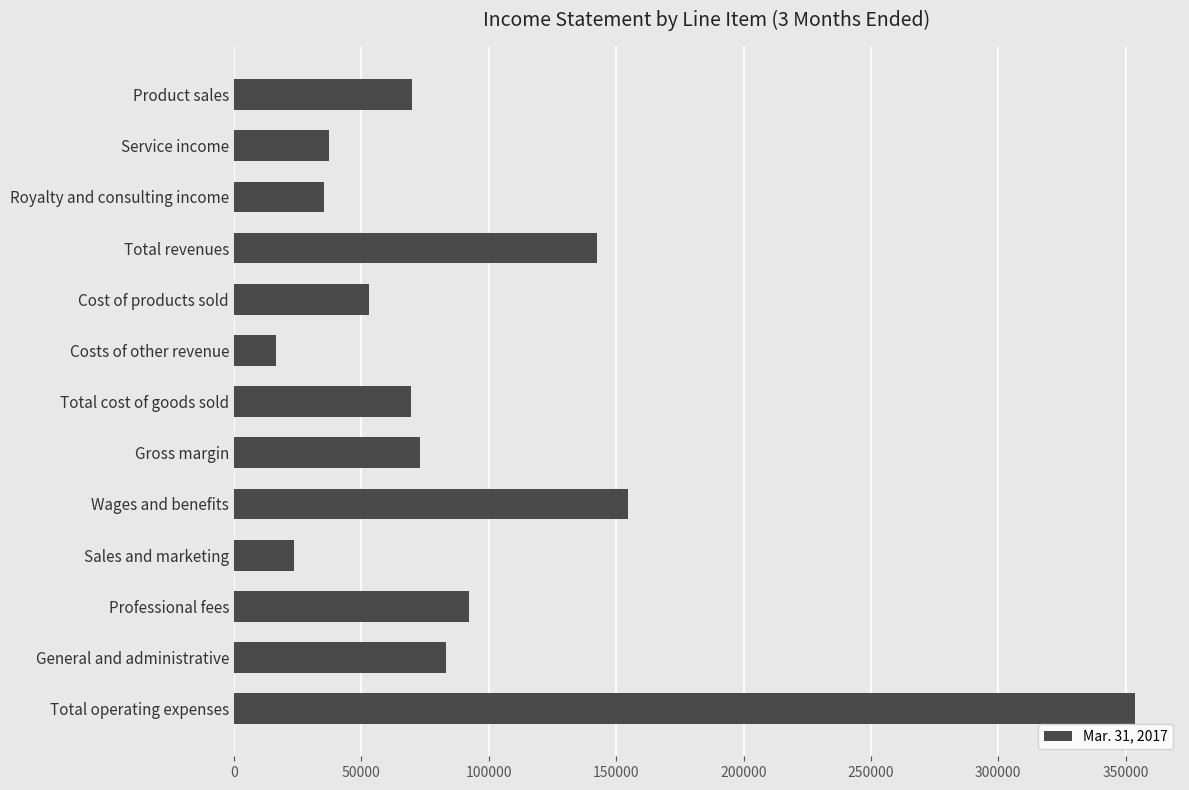

How many data points are less than 70001?

6